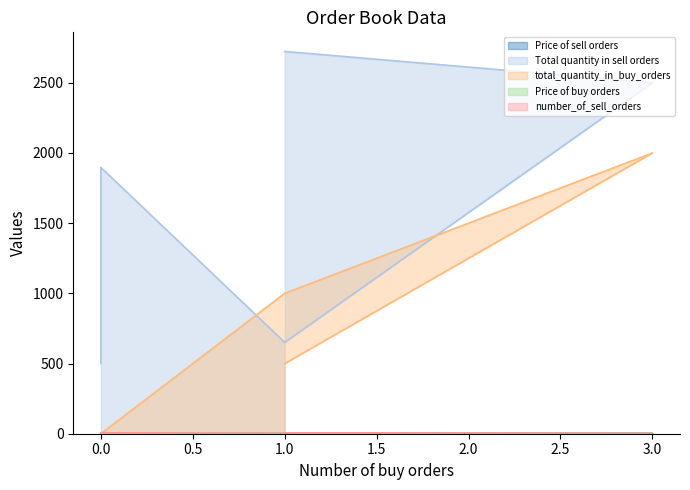

How many lines are shown in the chart?

5